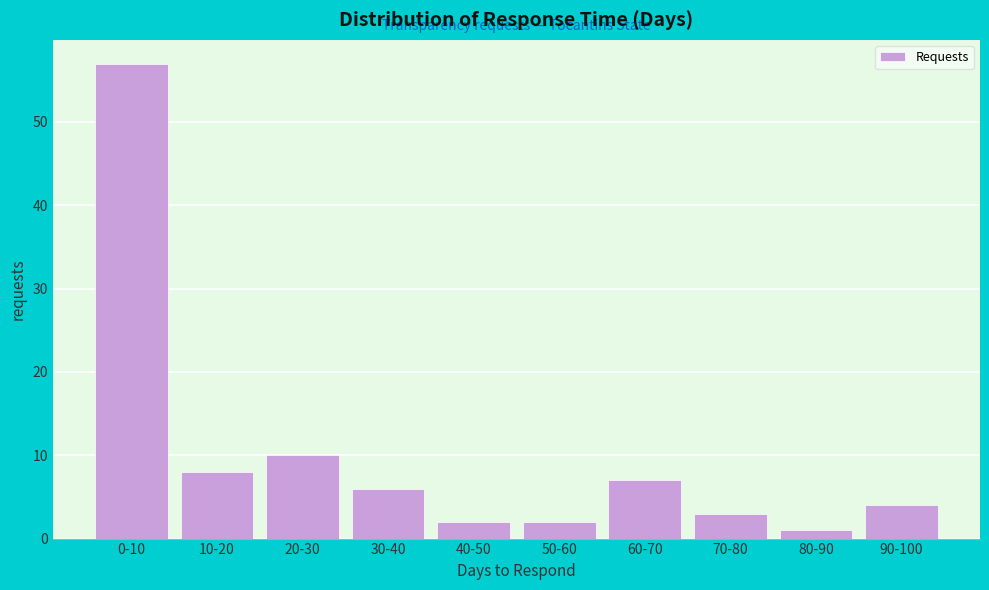

Reading left to right, transcribe all the data shown in this chart.

0-10=57	10-20=8	20-30=10	30-40=6	40-50=2	50-60=2	60-70=7	70-80=3	80-90=1	90-100=4